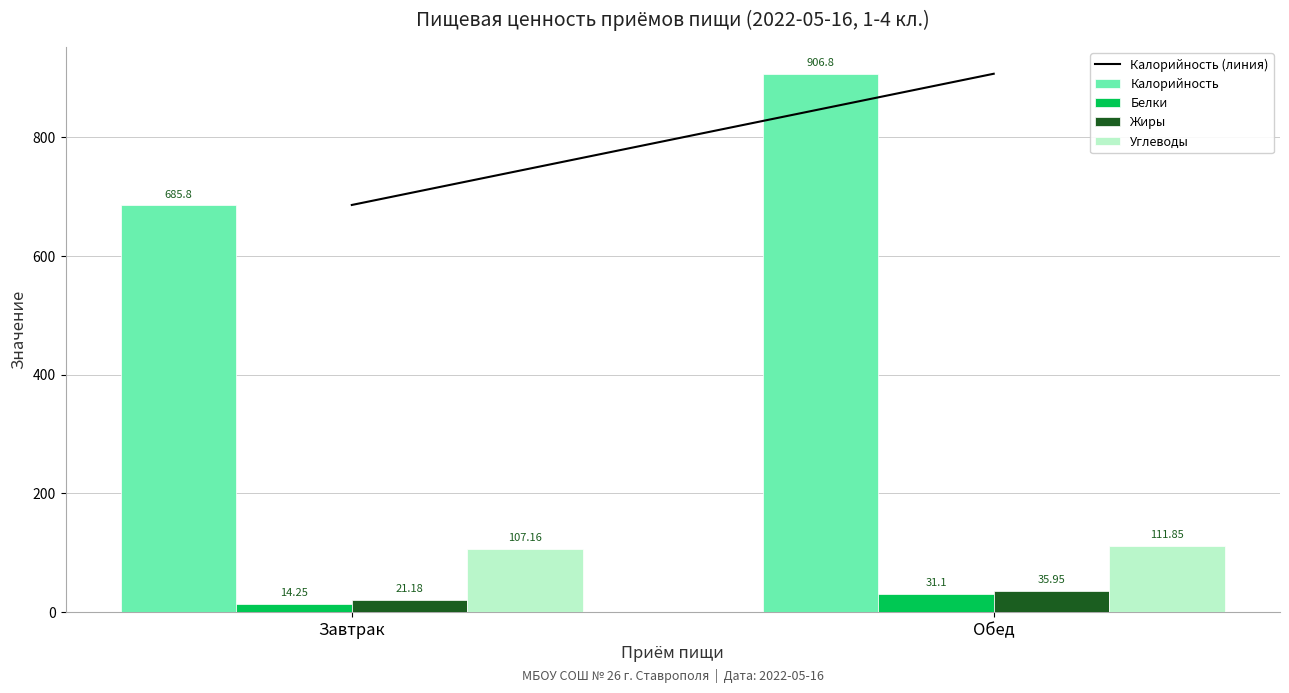

Rank the series at Завтрак from highest to lowest value.

Калорийность, Углеводы, Жиры, Белки